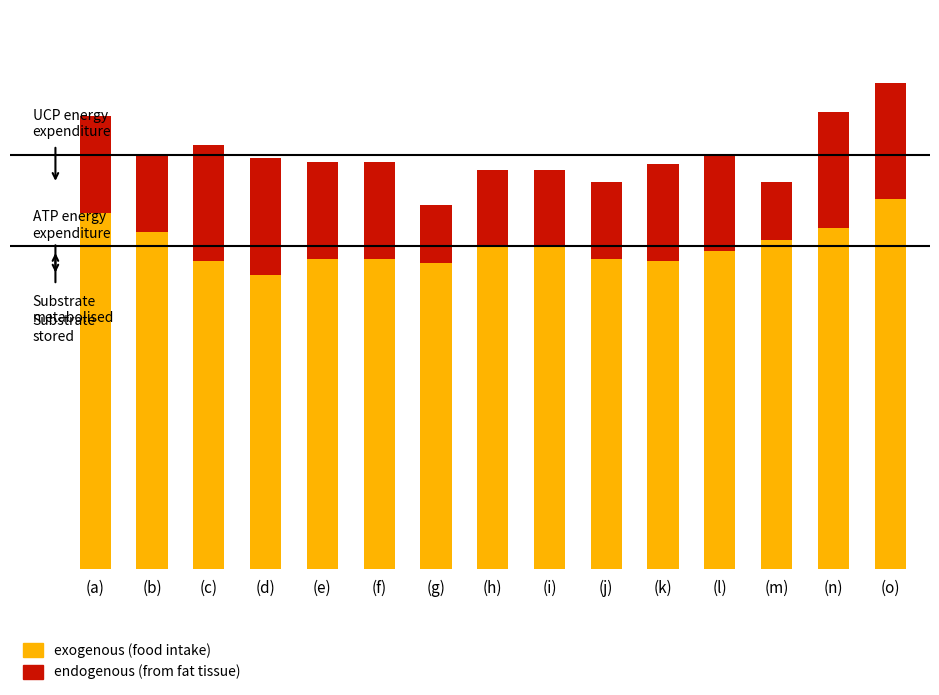

Does the chart contain stacked bars?

Yes